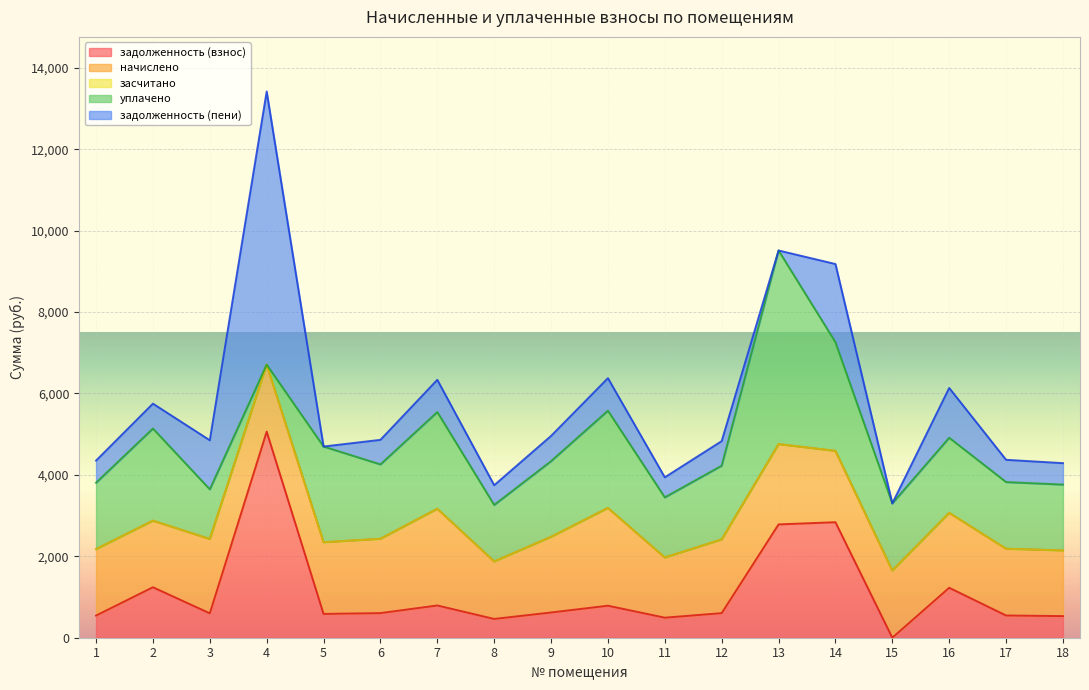

At which category does задолженность (взнос) reach its first local peak?

2